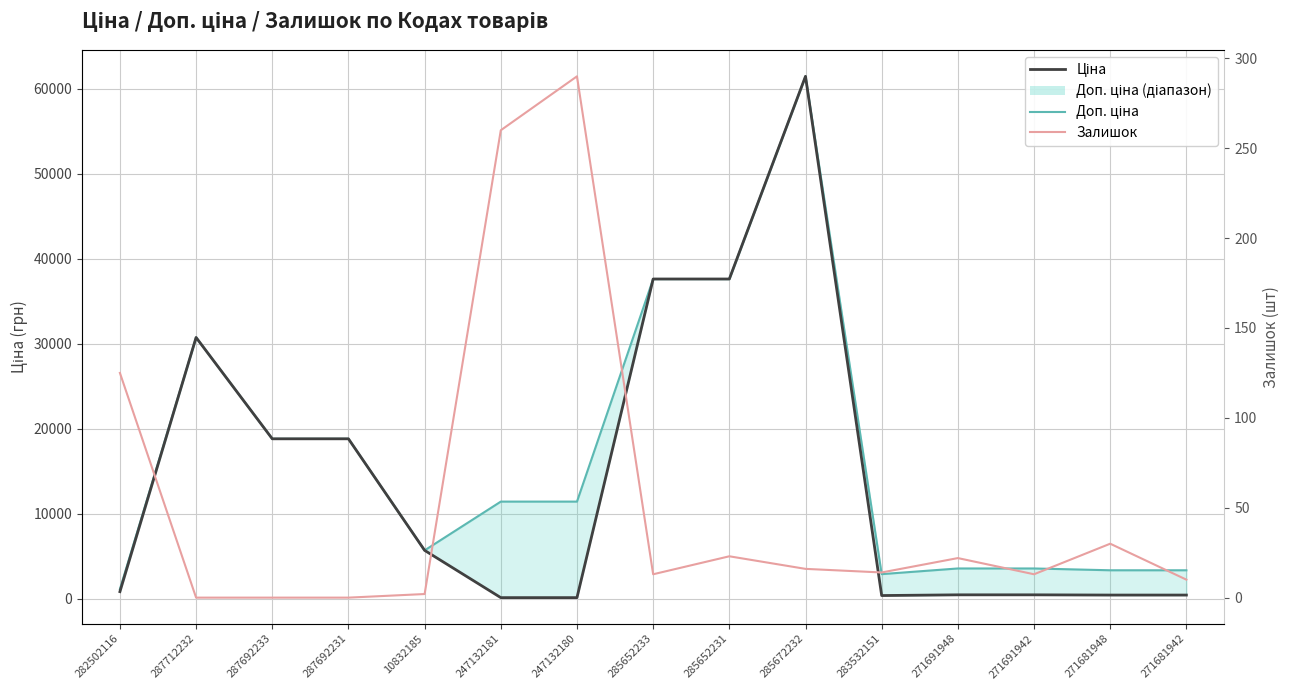

What is the total value across all series at 285652233?

75200.2